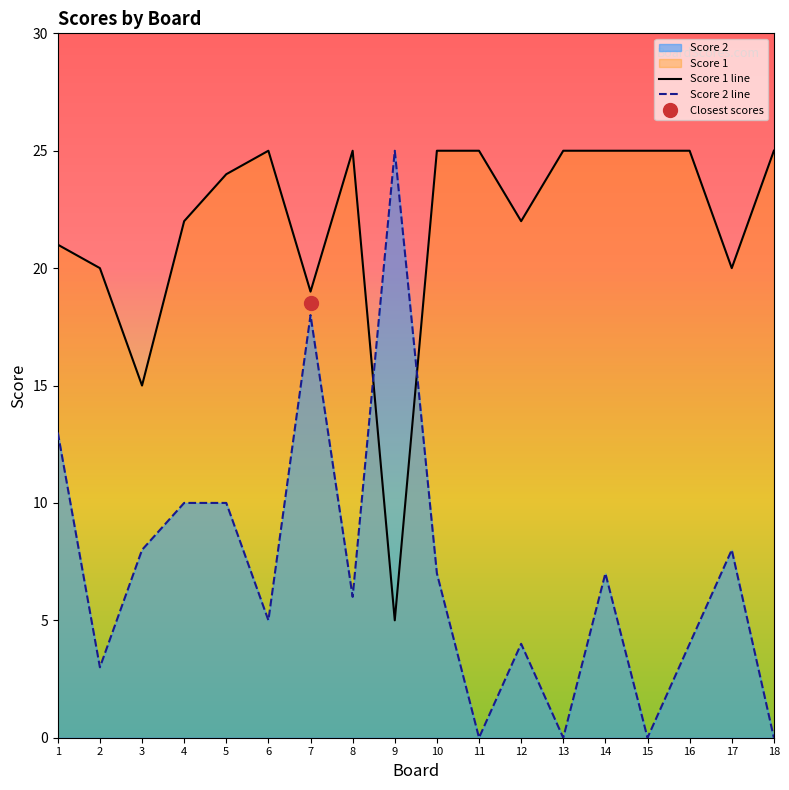

True or false: Score 2 has a value of 0 at 18.

True